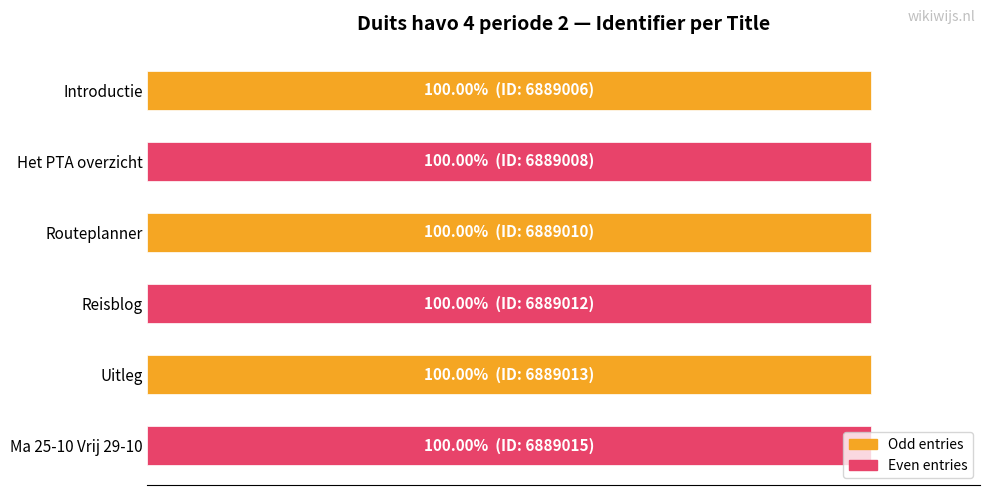

Does the chart contain any negative values?

No